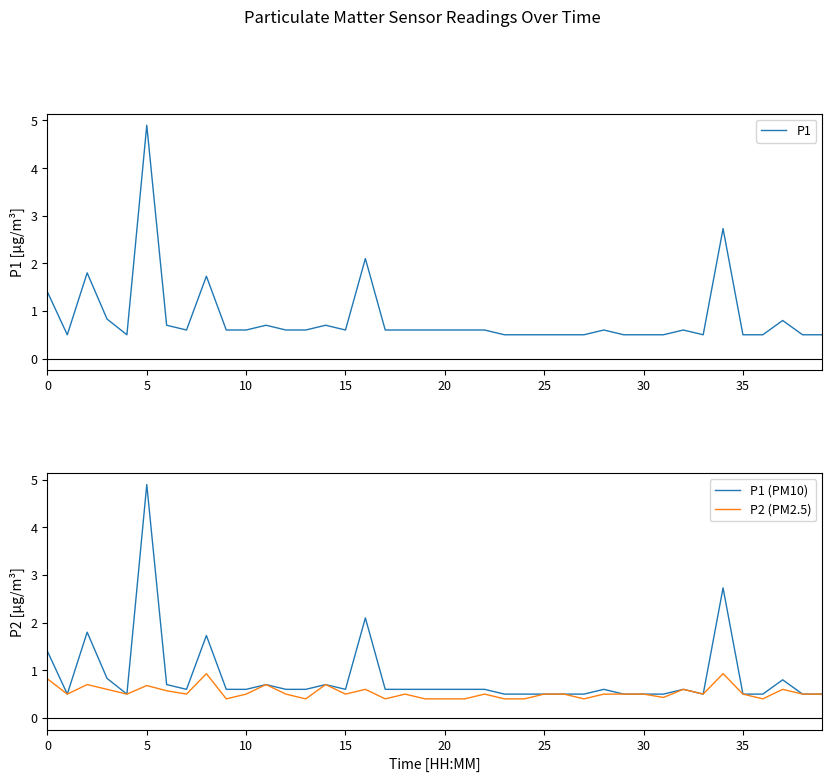

True or false: P1 (PM10) and P2 (PM2.5) intersect in this chart.

False